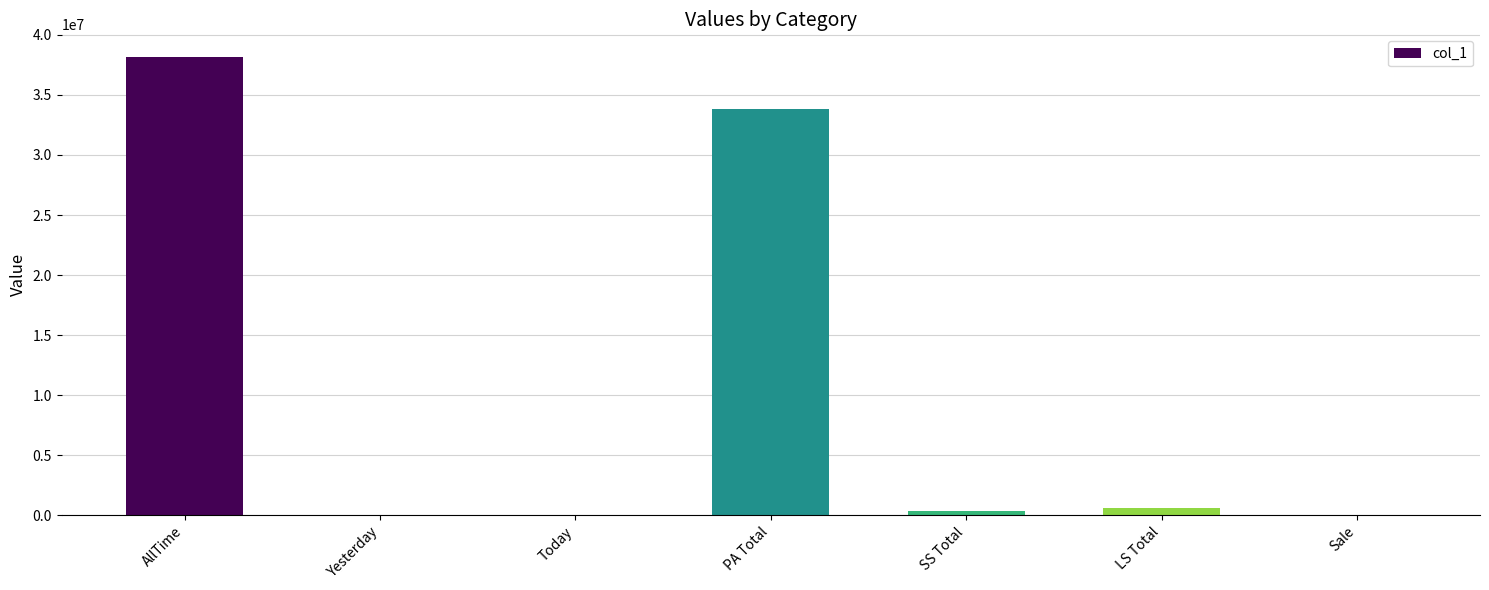

At which label is the value closest to 19069072?

PA Total